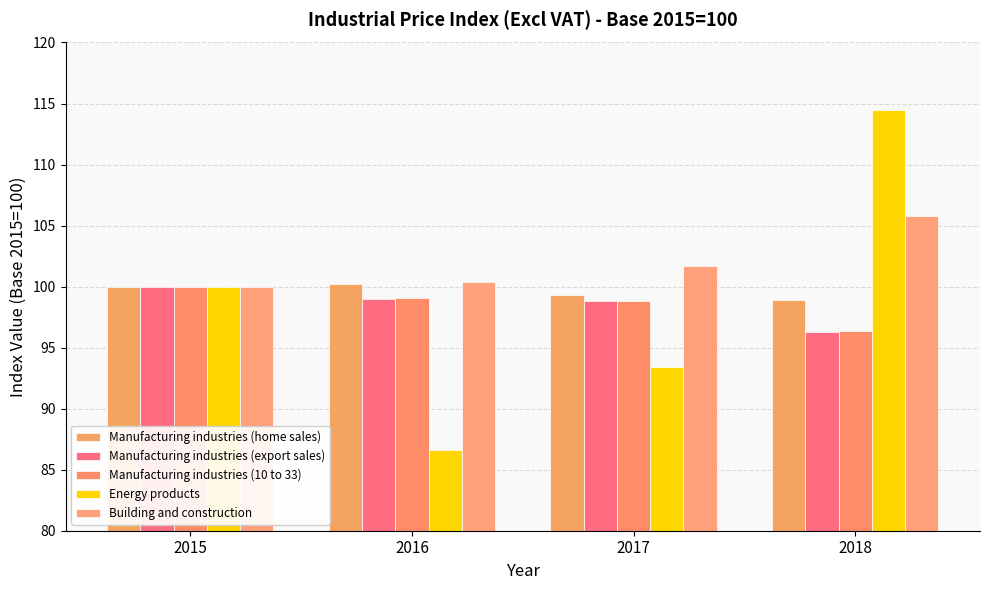

How many series are shown in this chart?

5